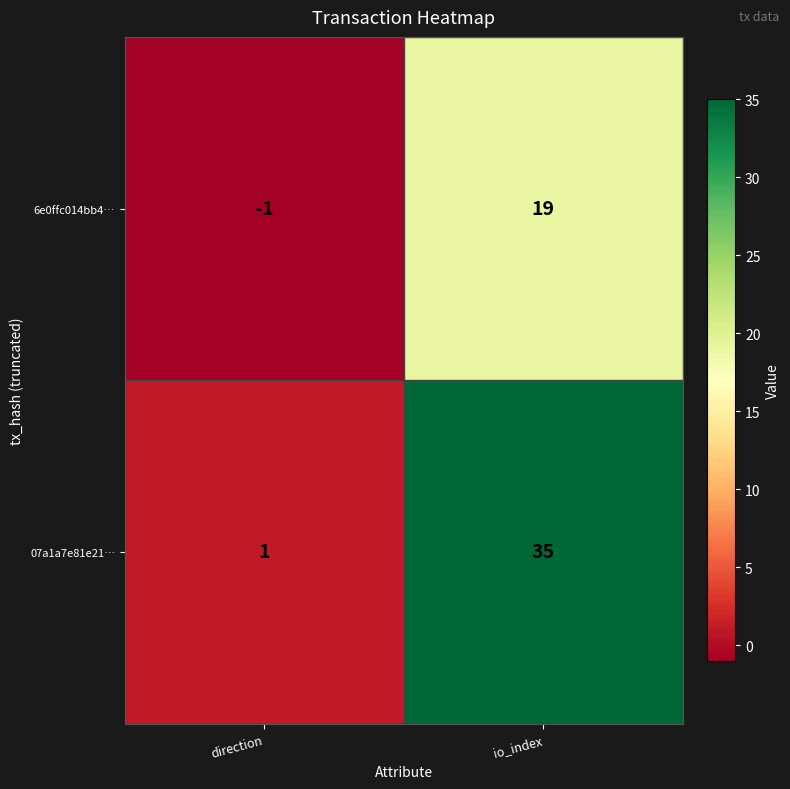

What is the smallest value displayed?

-1